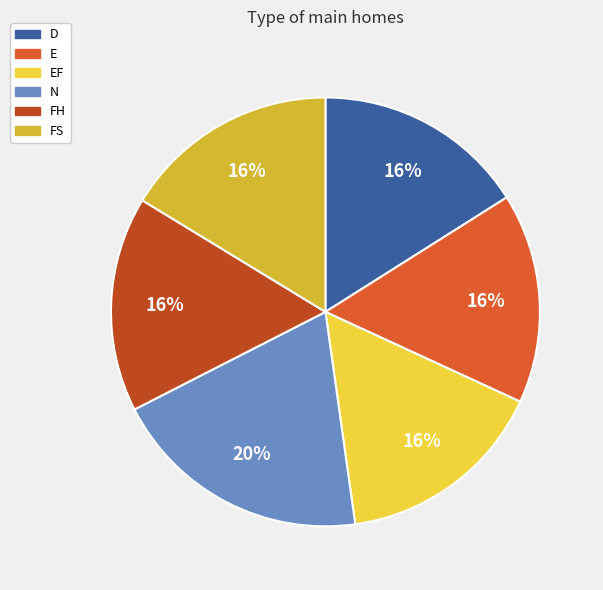

True or false: FH accounts for 16% of the total.

True